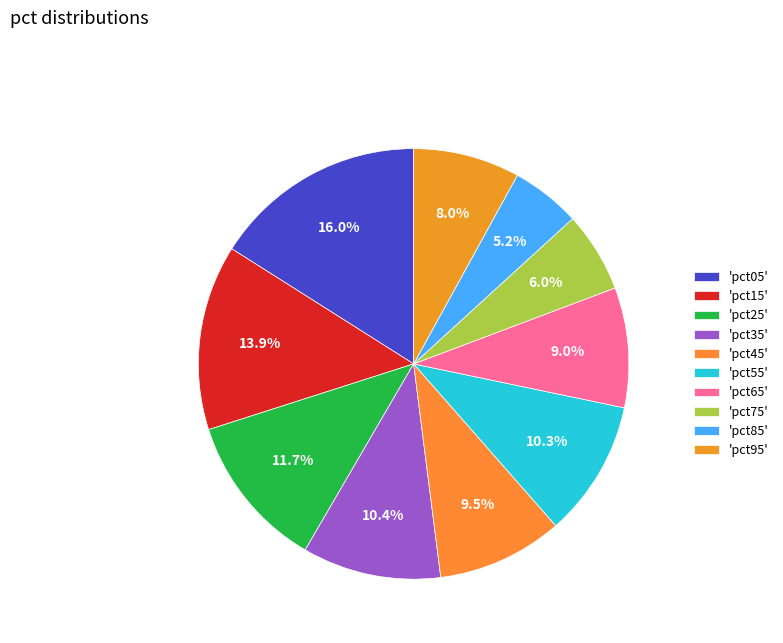

Does any single category account for the majority?

No